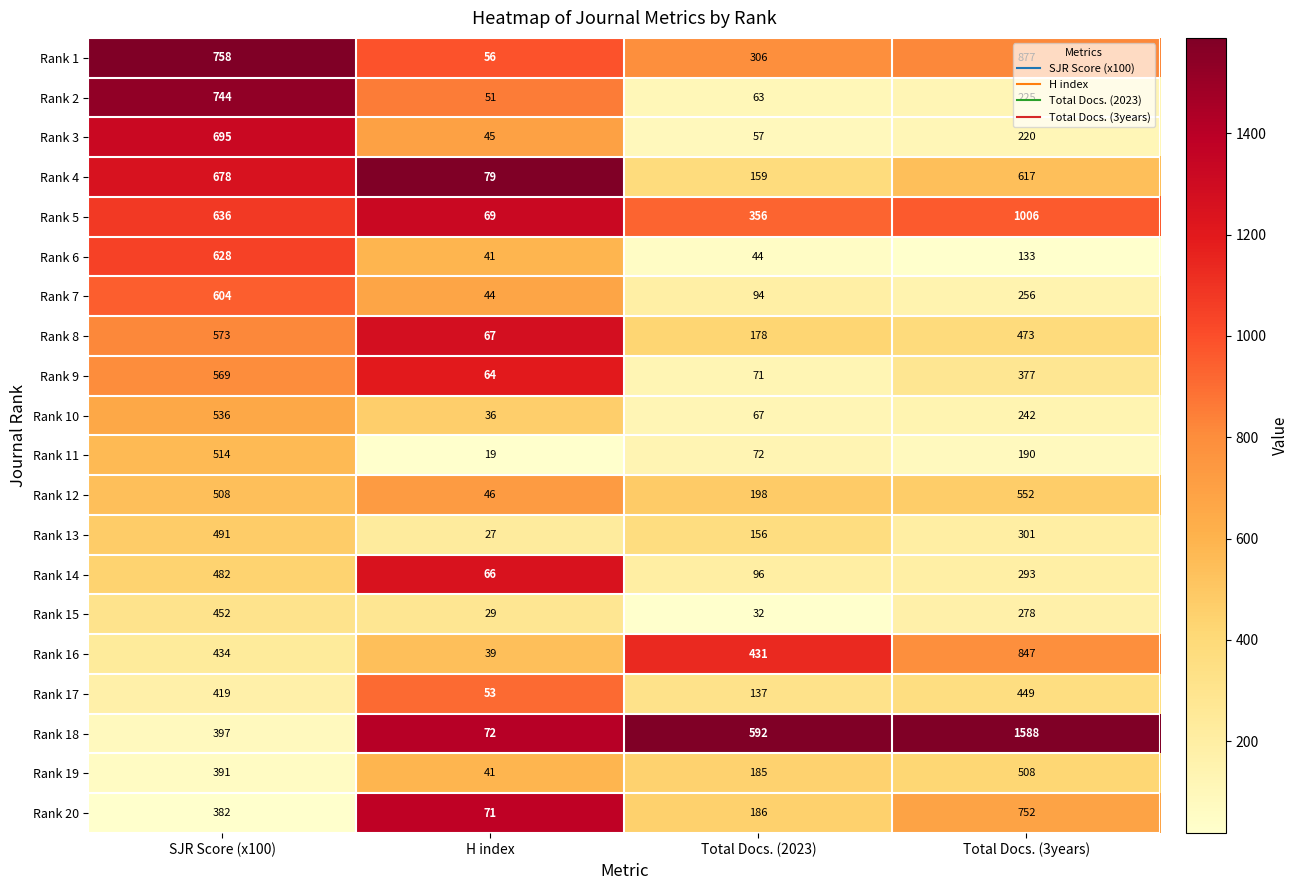

At which label is Rank 17 closest to 251?

Total Docs. (2023)